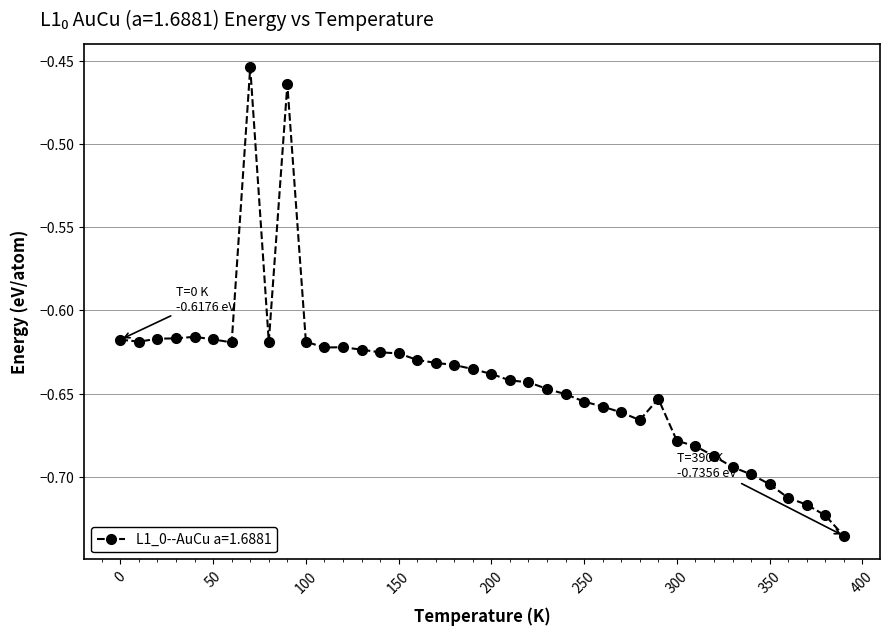

How many series are shown in this chart?

1